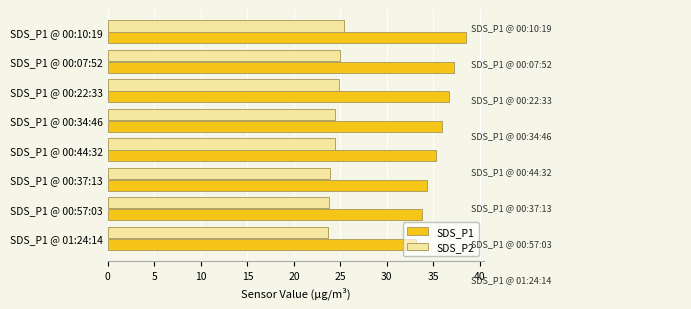

What is the smallest value displayed?

23.6